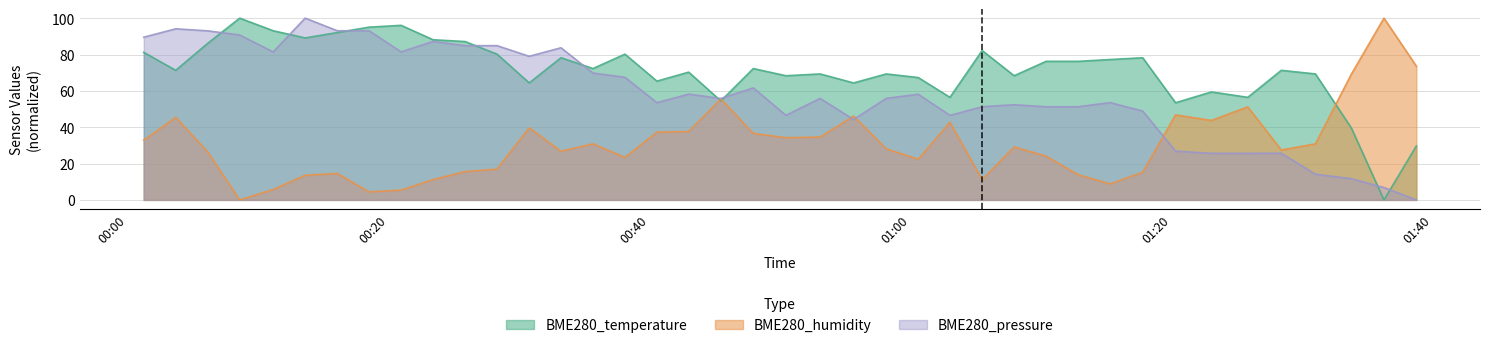

What is the sum of all BME280_temperature values?

2849.5